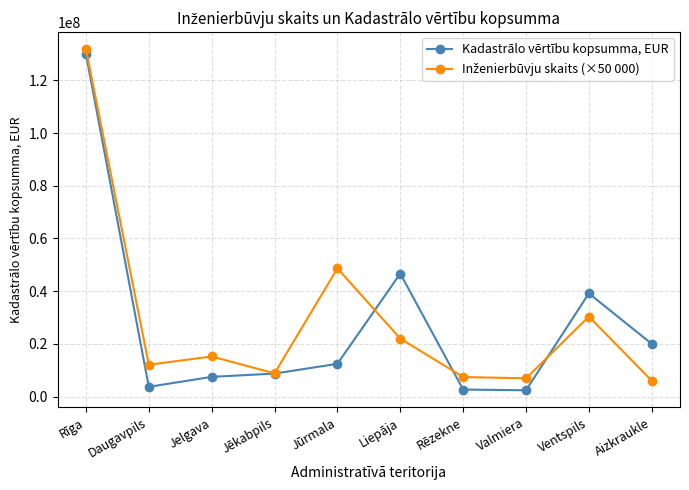

What is the label of the 7th point from the right?

Jēkabpils